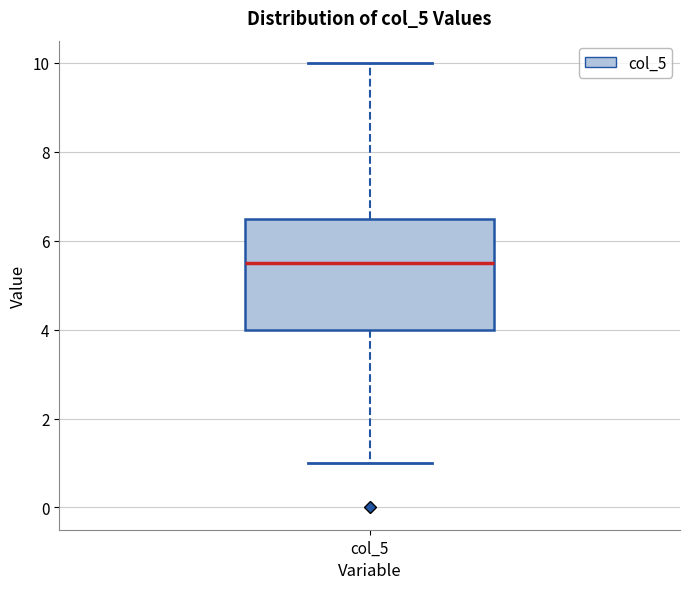

Transcribe this box plot: give where the median line is, the range the box spans, and where the two whiskers end, as read against the y-axis. The values are not printed on the chart, so give them approximately, as read against the axis.

median 5.6, box 4.0 to 6.6, whiskers 1.0 to 10.0